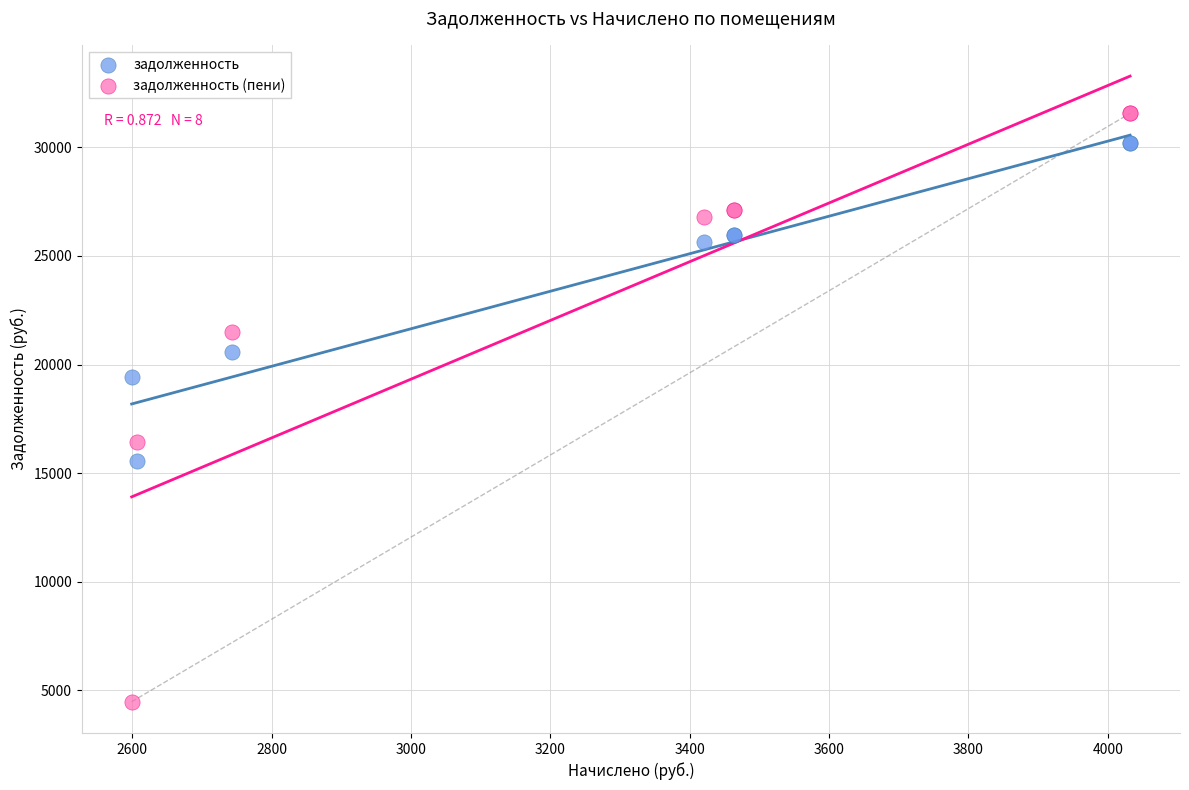

What are all the series names shown in the legend?

задолженность, задолженность (пени)